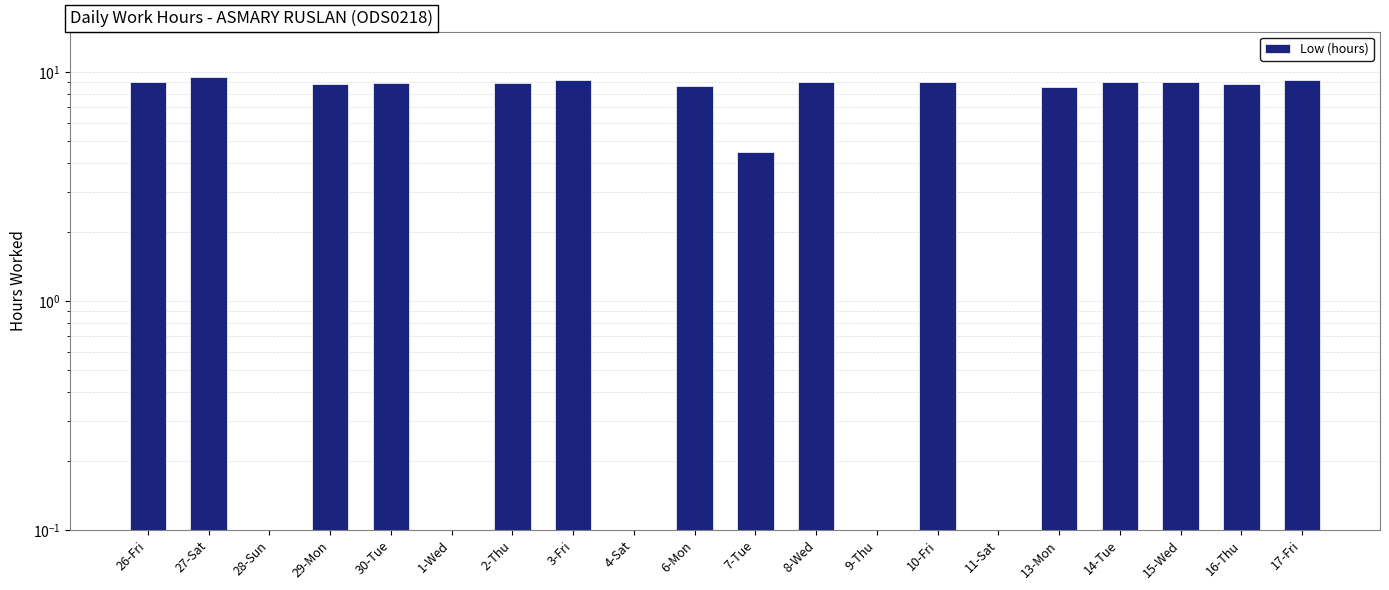

What is the difference between the values at 27-Sat and 9-Thu?

9.5